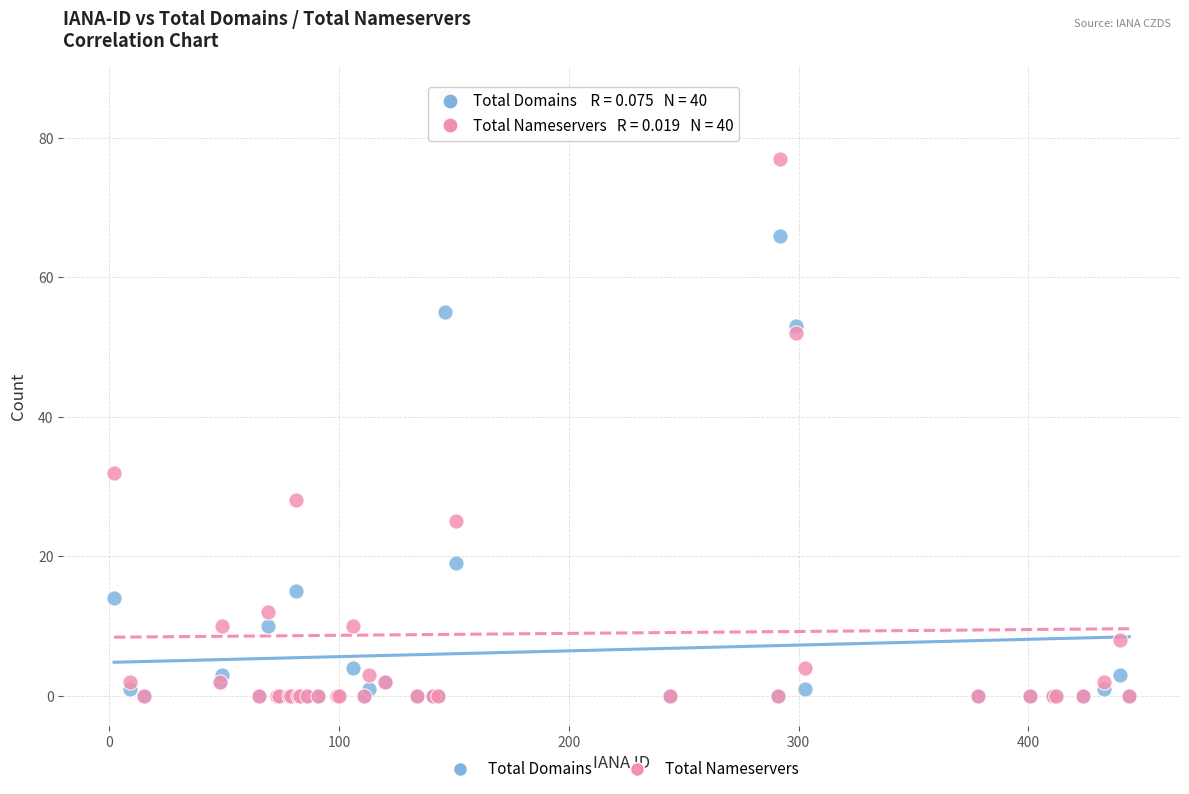

Which series contains the highest Y value?

Total Nameservers